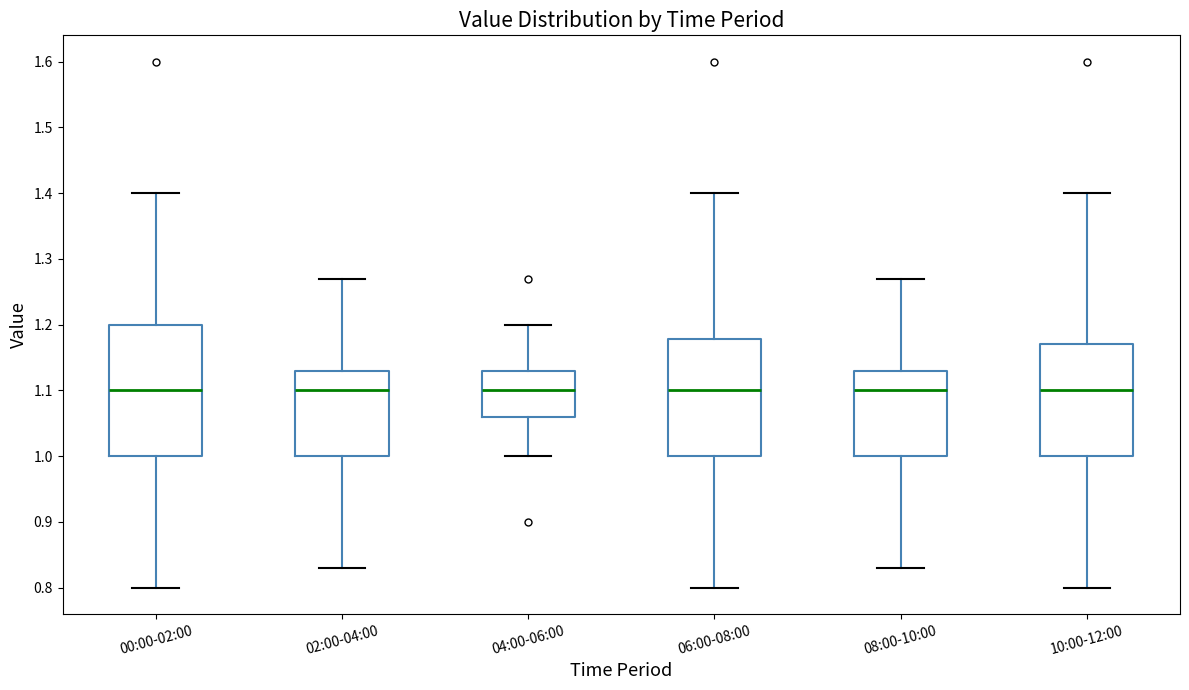

Where does the median line of the box for 00:00-02:00 sit on the y-axis? The values are not printed on the chart, so give them approximately, as read against the axis.

1.10